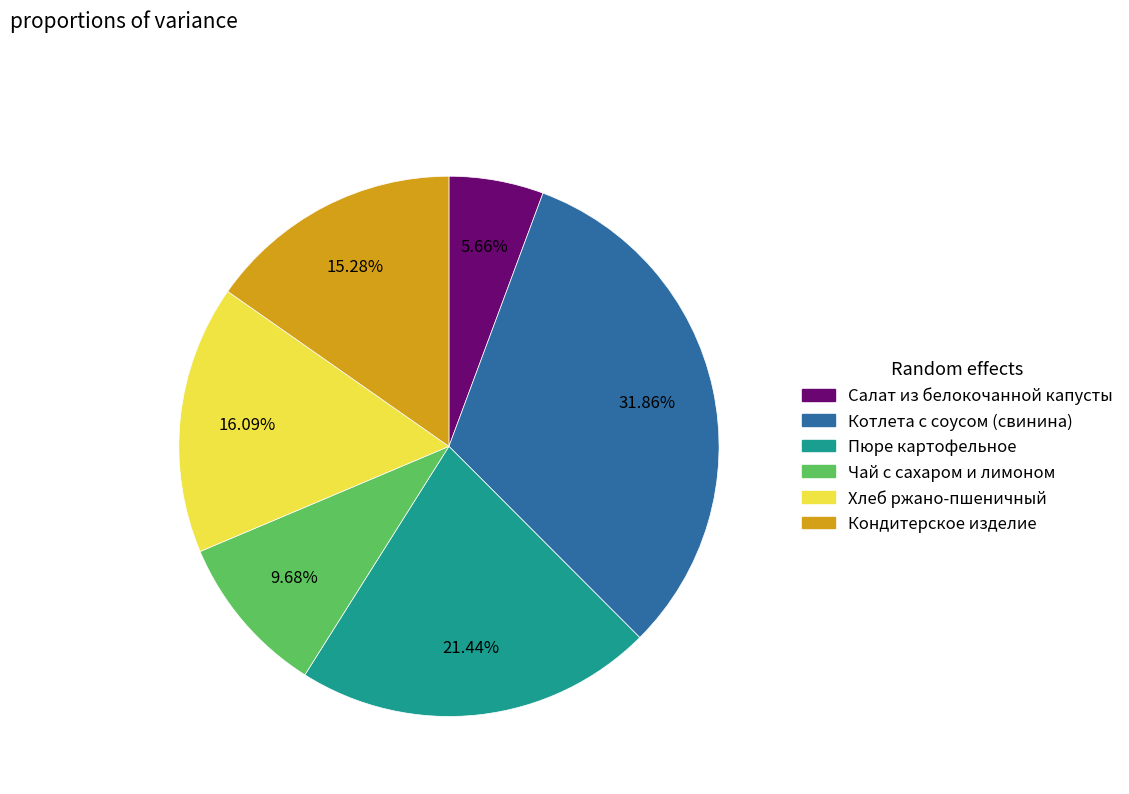

Is there a majority slice in this chart?

No